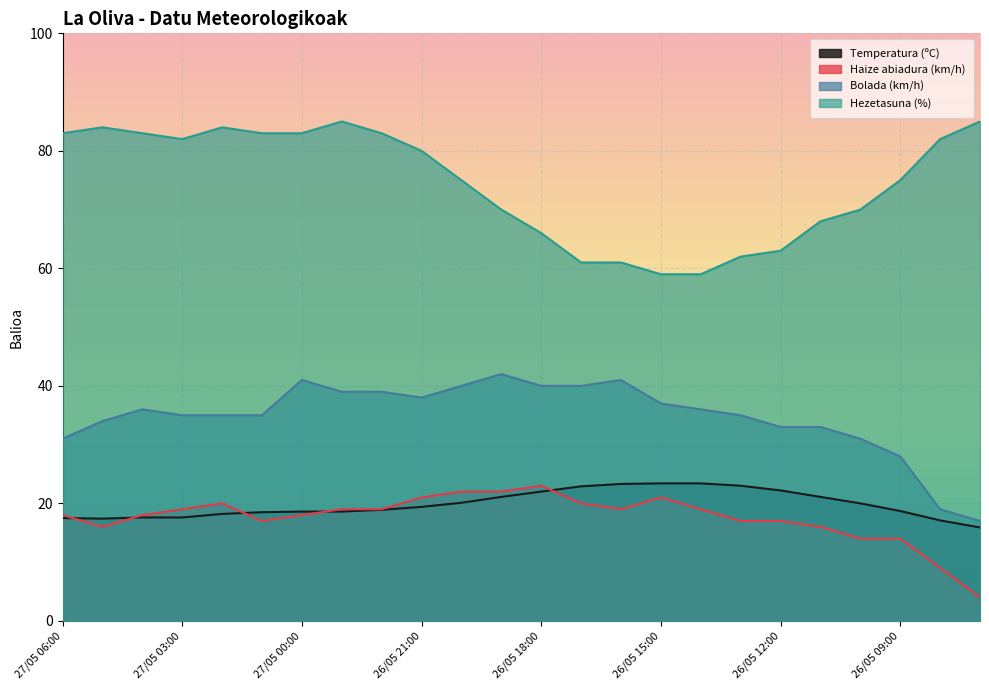

In Temperatura (ºC), how many points are lower than both neighbors (excluding endpoints)?

1